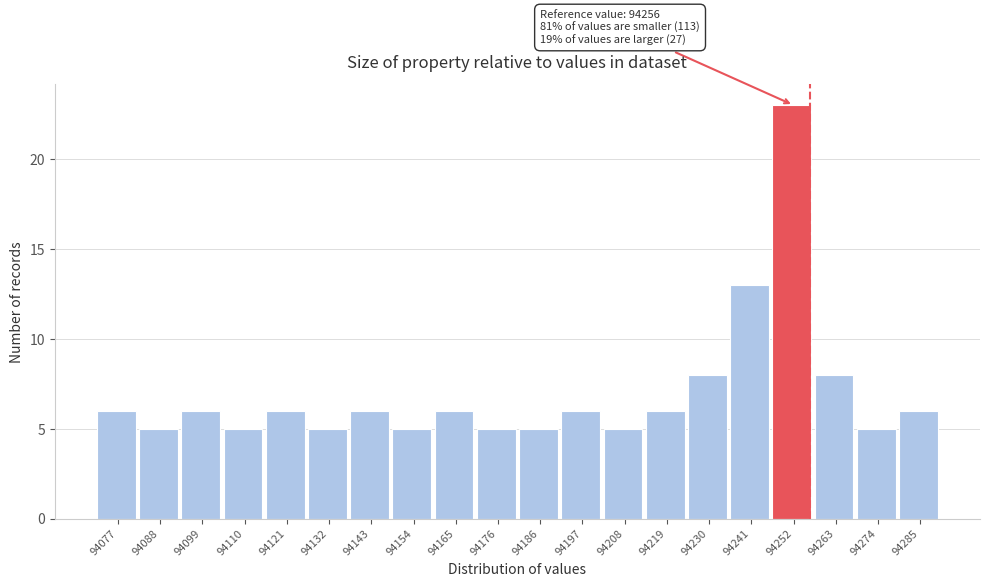

Over which range of the x-axis is the bar tallest?

94246 to 94258